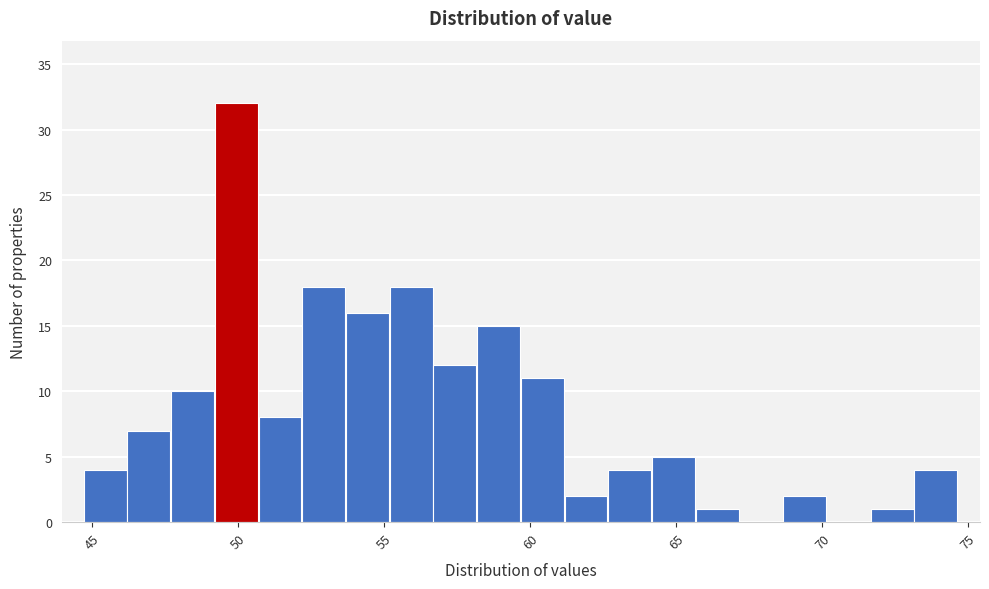

Read against the x-axis, roughly where is the centre of the tallest bar?

50.0